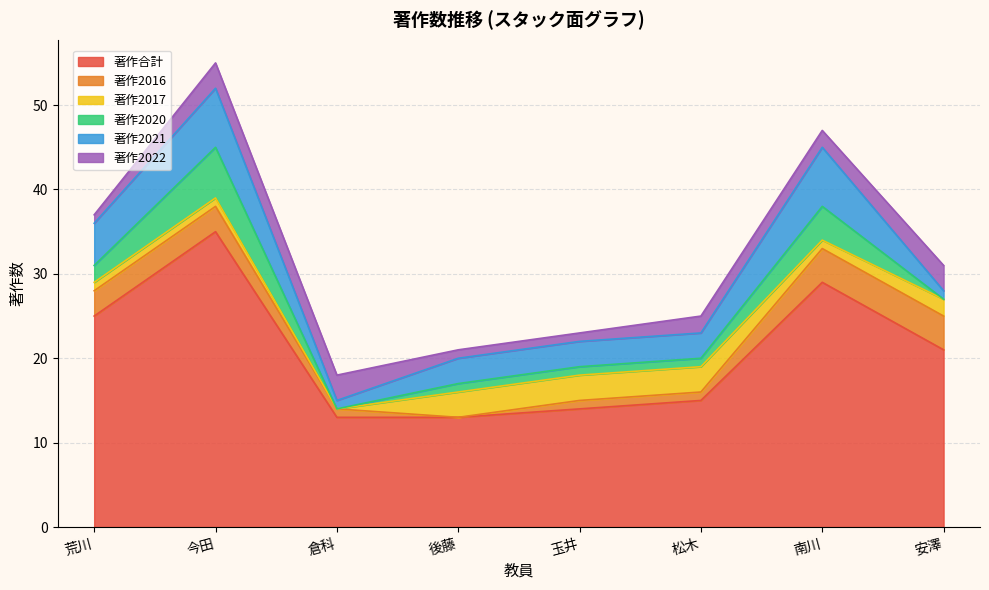

What is the spread (max minus min) of values at 南川?

28